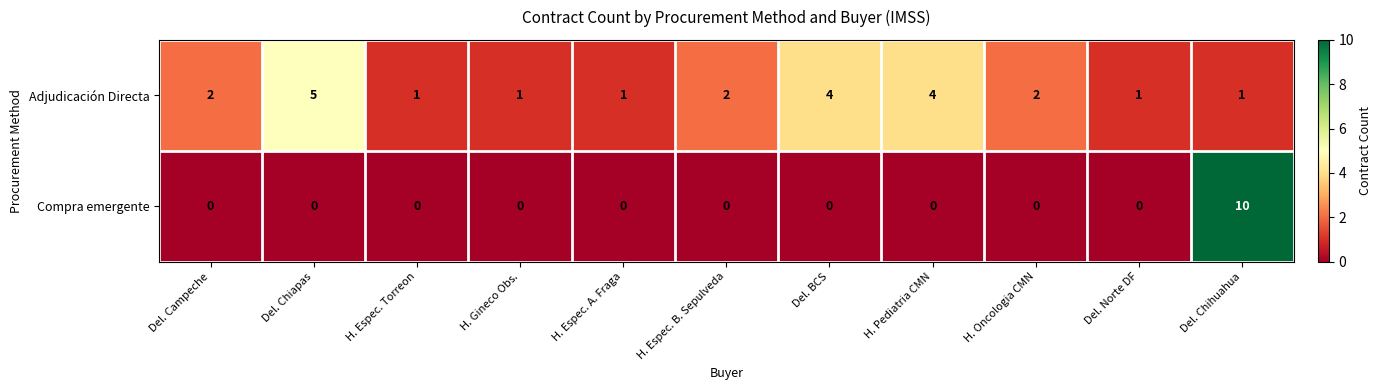

How many Adjudicación Directa values are between 1 and 4?

10